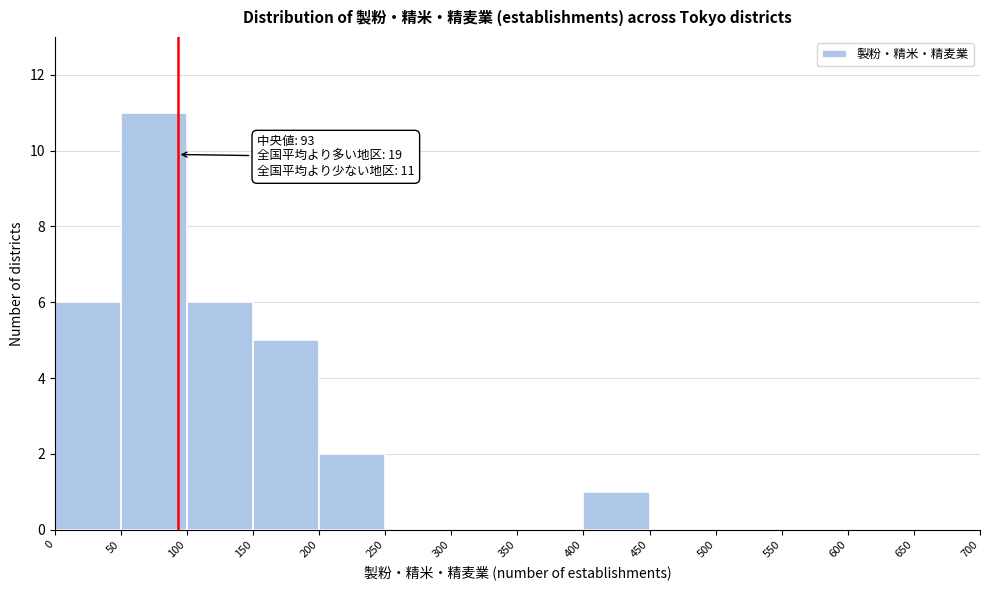

Over which range of the x-axis is the bar tallest?

50 to 100